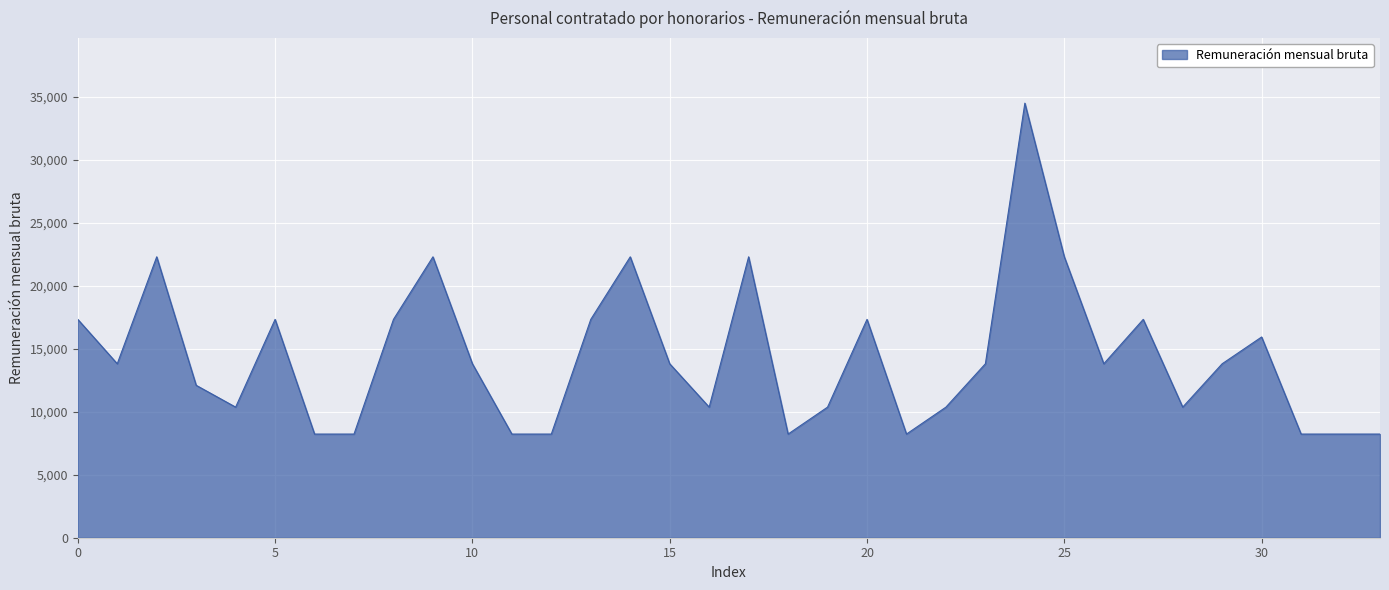

Reading right to left, list all the values displayed in this chart.

8229.2	8229.2	8229.2	15935.9	13810.6	10367.9	17334.7	13810.6	22300.0	34500.0	13810.6	10367.9	8229.2	17334.7	10367.9	8229.2	22300.0	10367.9	13810.6	22300.0	17334.7	8229.2	8229.2	13810.6	22300.0	17334.7	8229.2	8229.2	17334.7	10367.9	12100.0	22300.0	13810.6	17334.7